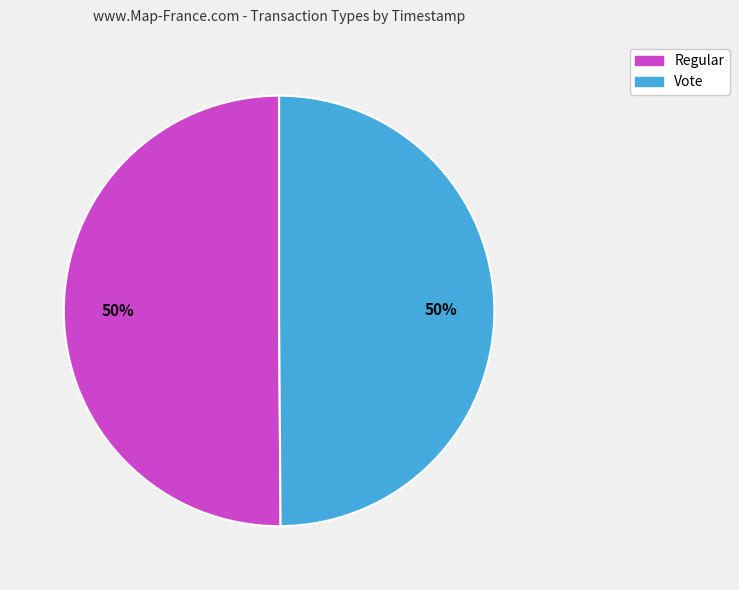

True or false: Vote accounts for 50% of the total.

True